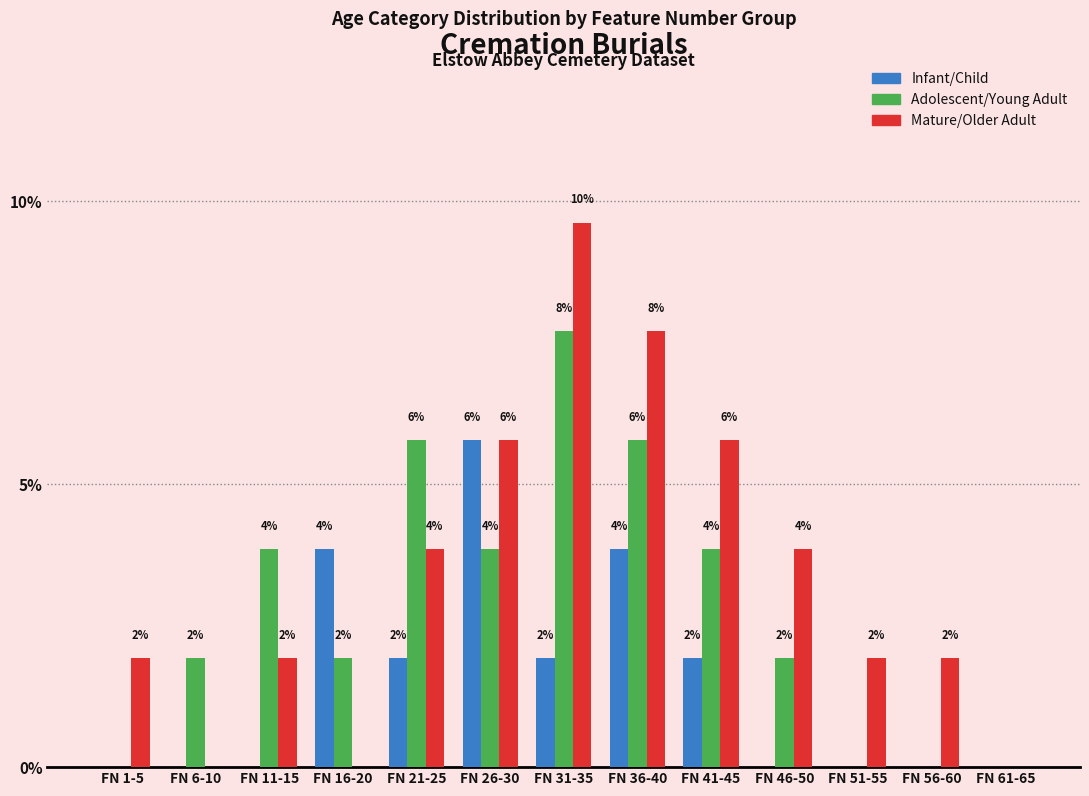

How many groups of bars are there?

13